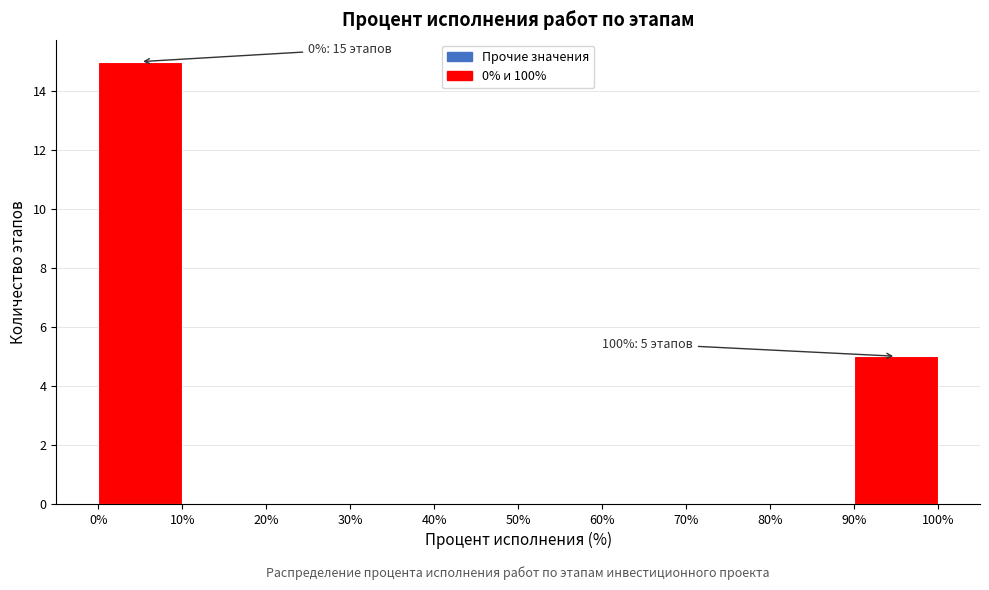

Which range on the x-axis has the tallest bar?

0% to 10%